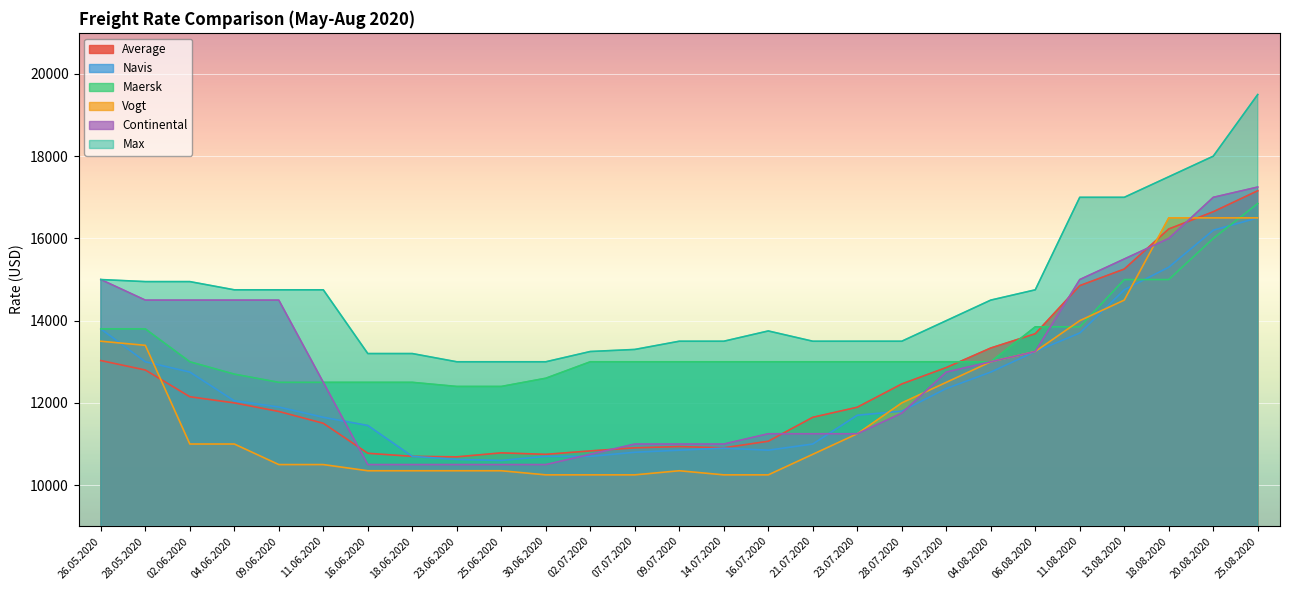

At how many categories does at least one series exceed 11312?

27